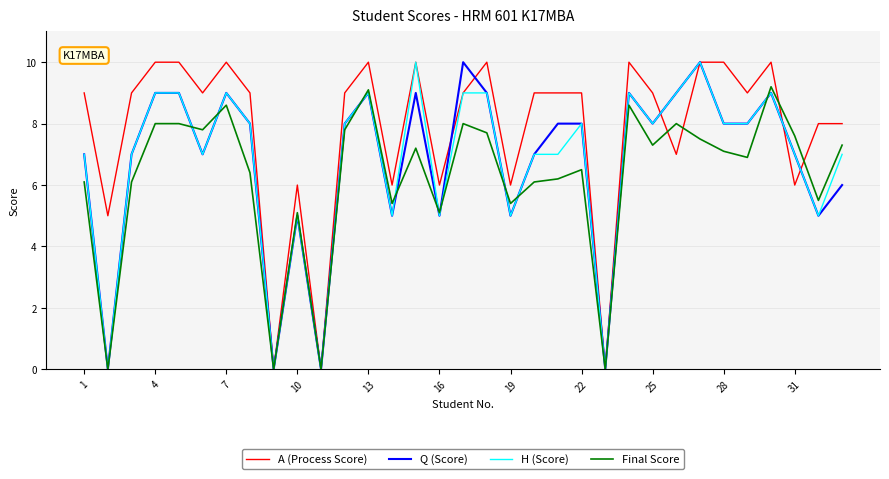

Count the Q (Score) values in the range 5 to 9.

27